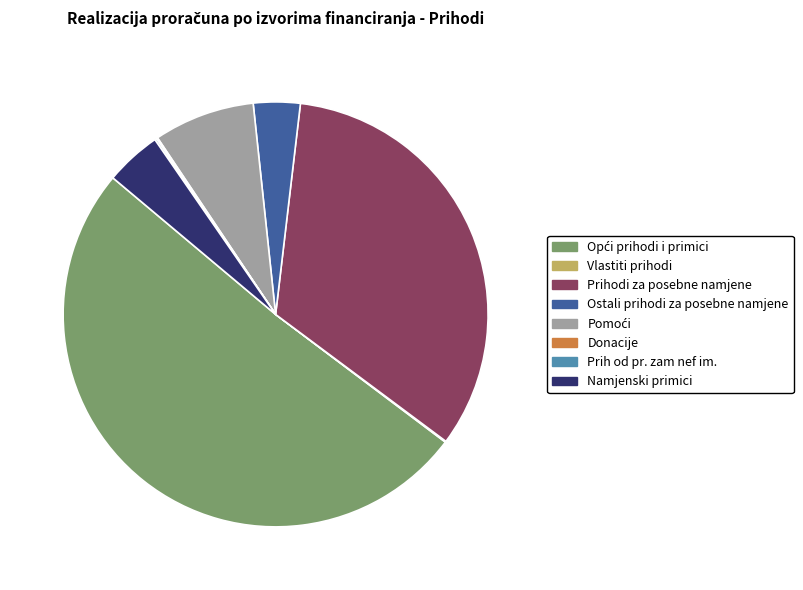

The Ostali prihodi za posebne namjene slice represents 4% of the pie. True or false?

True